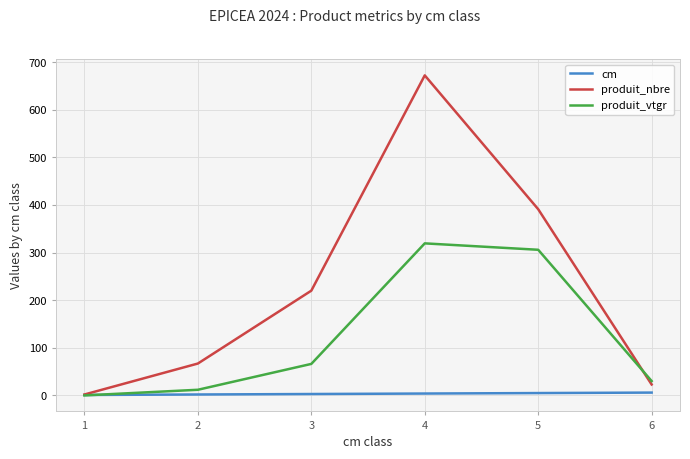

What is the maximum value for produit_nbre?

672.0